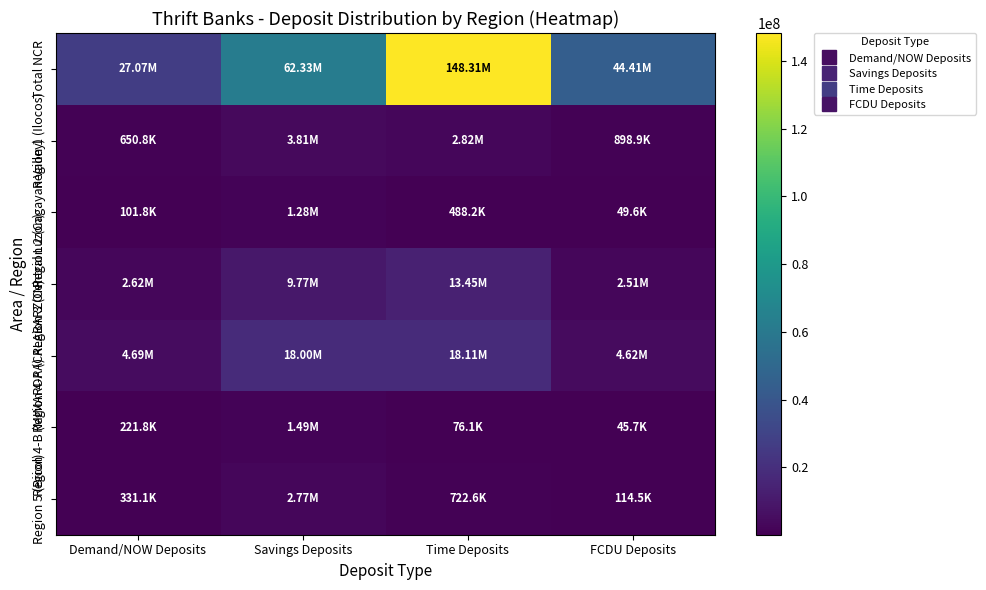

Which series changed the most between Savings Deposits and FCDU Deposits?

Total NCR